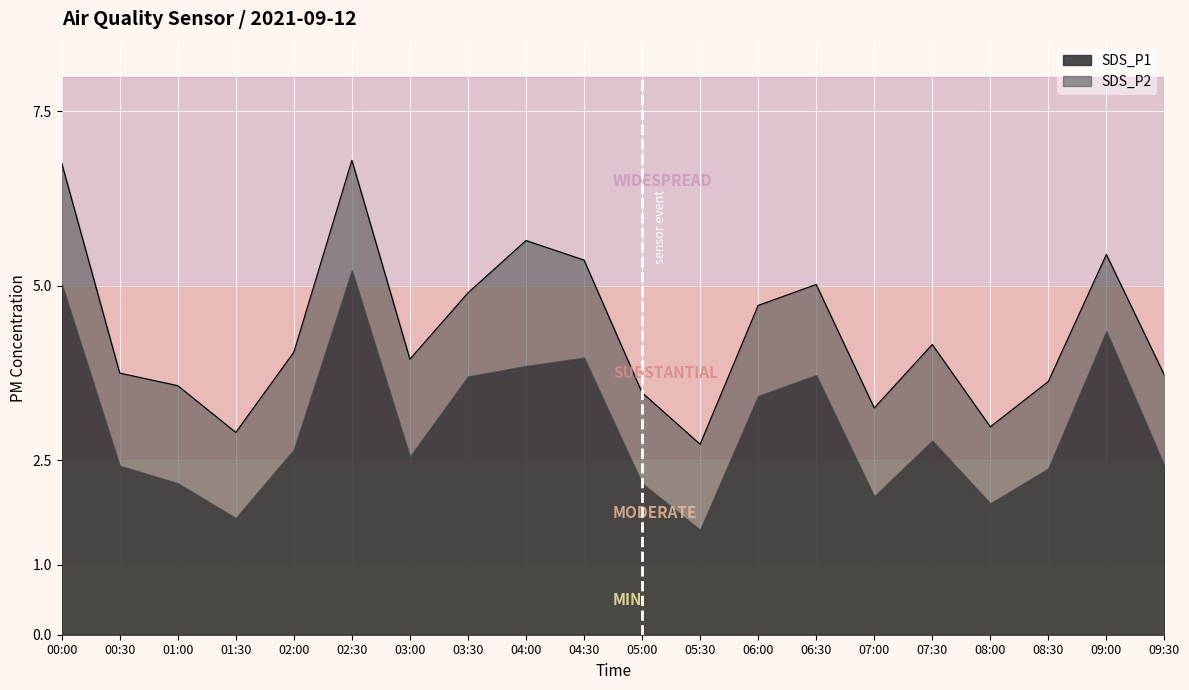

Which label corresponds to the smallest value in the chart?

05:30